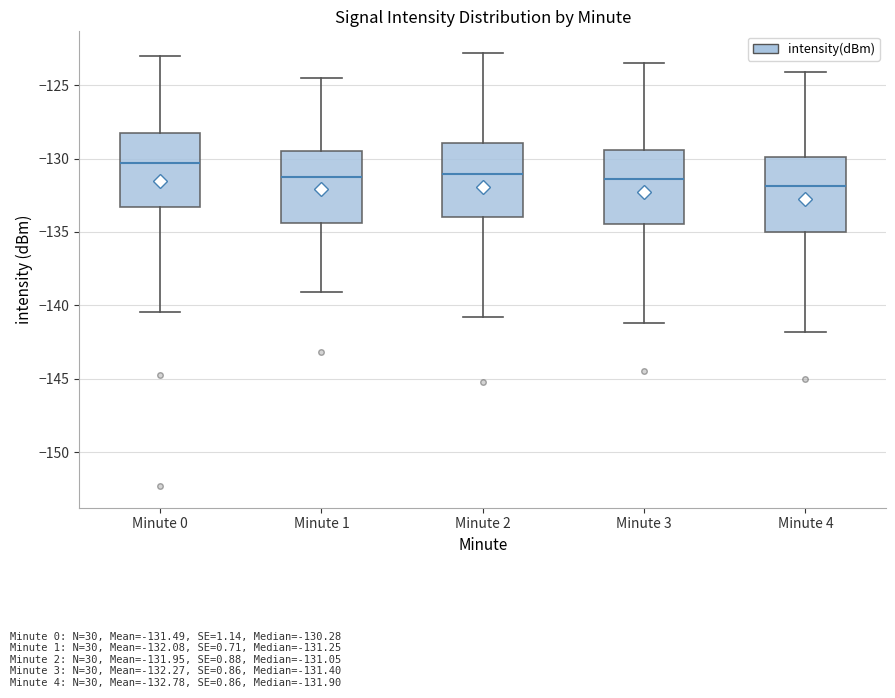

Which box's median line is the highest?

Minute 0